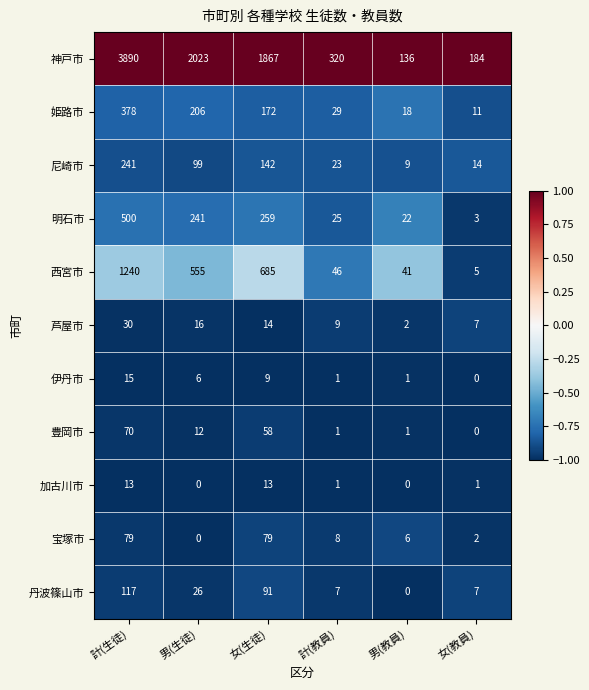

Which category has the highest value in the 姫路市 series?

計(生徒)